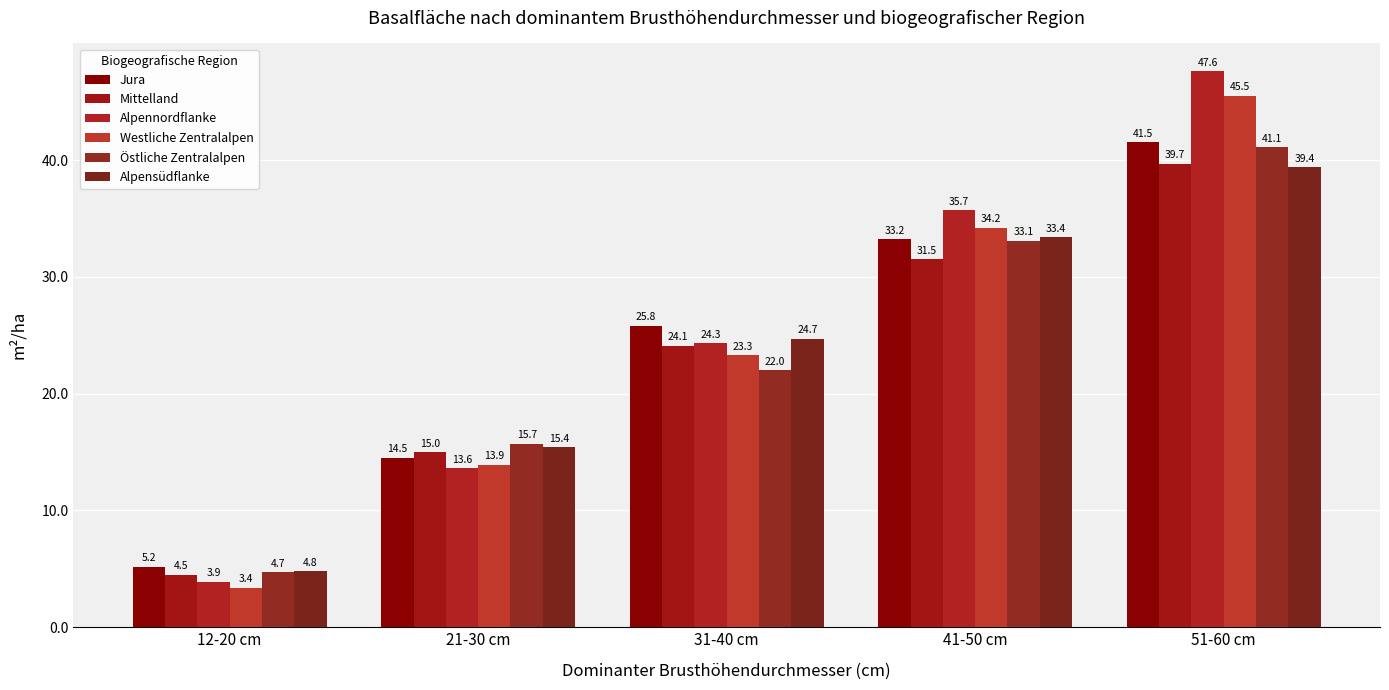

The value of Jura at 12-20 cm is 7.0. True or false?

False